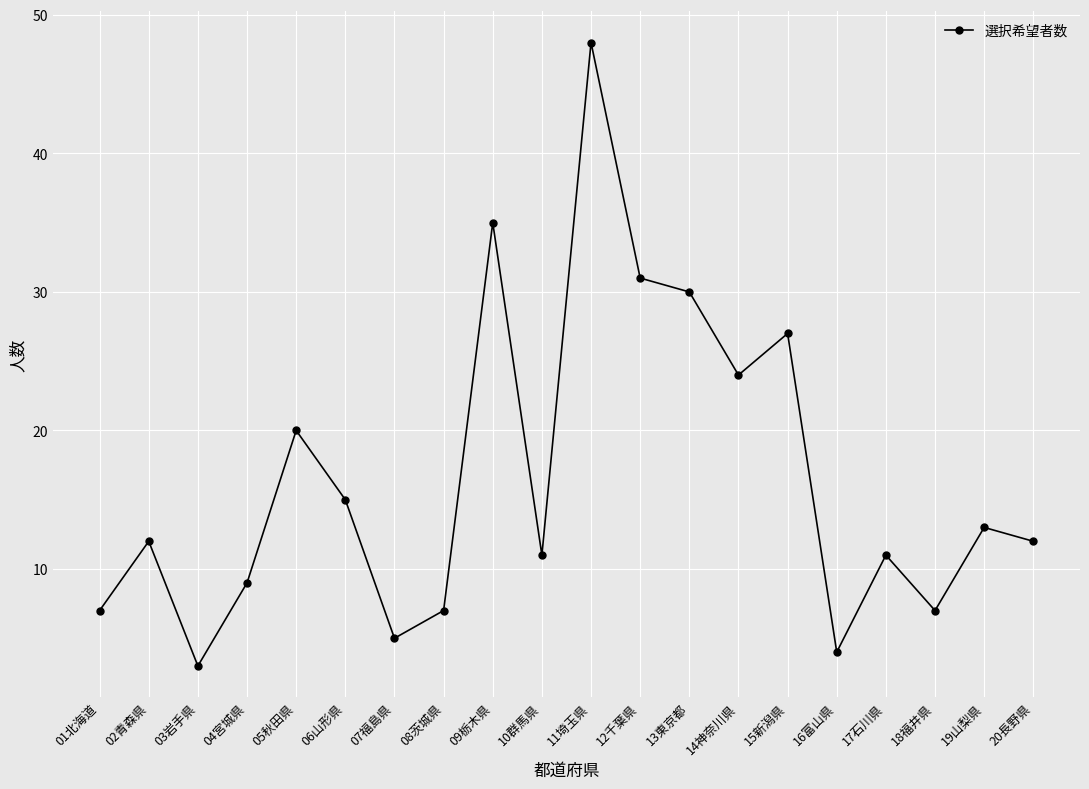

What is the difference between the second highest and minimum values?

32